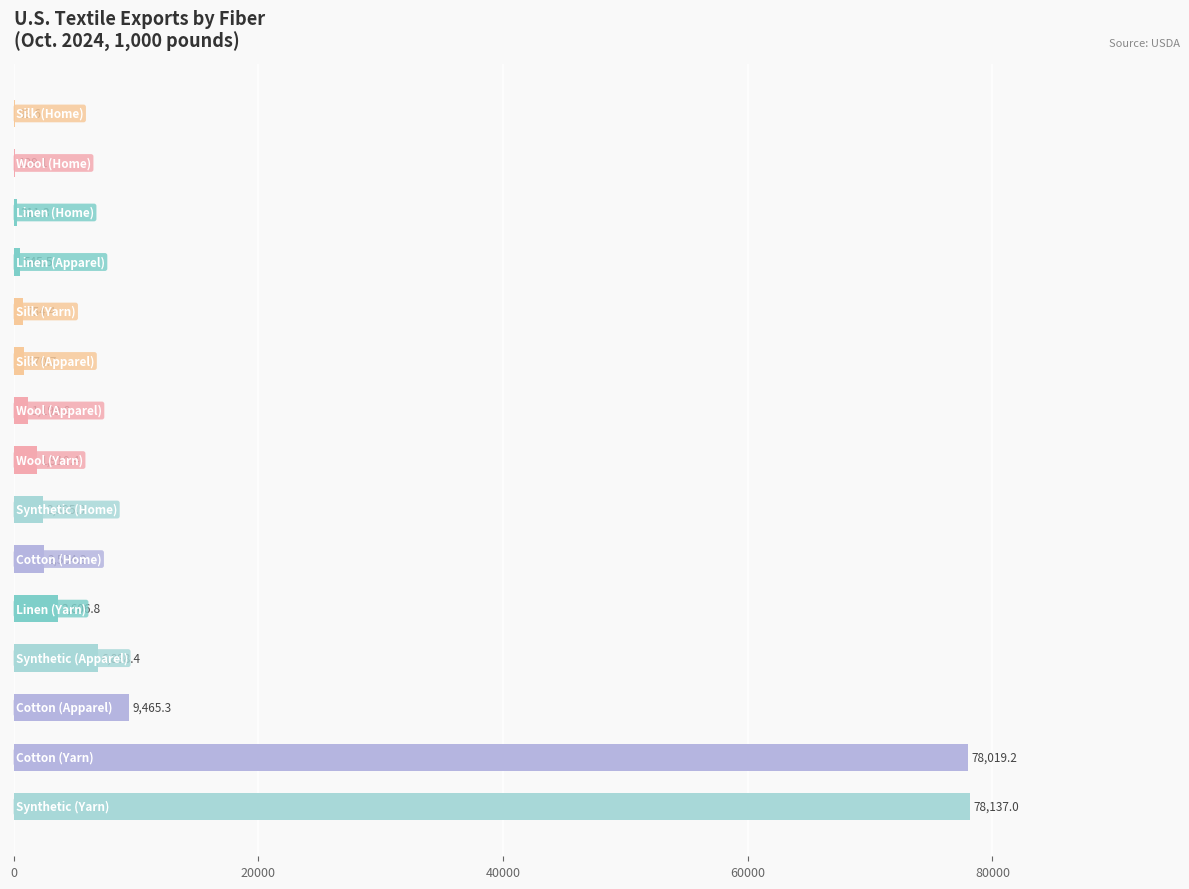

What is the sum of all values?

186841.7